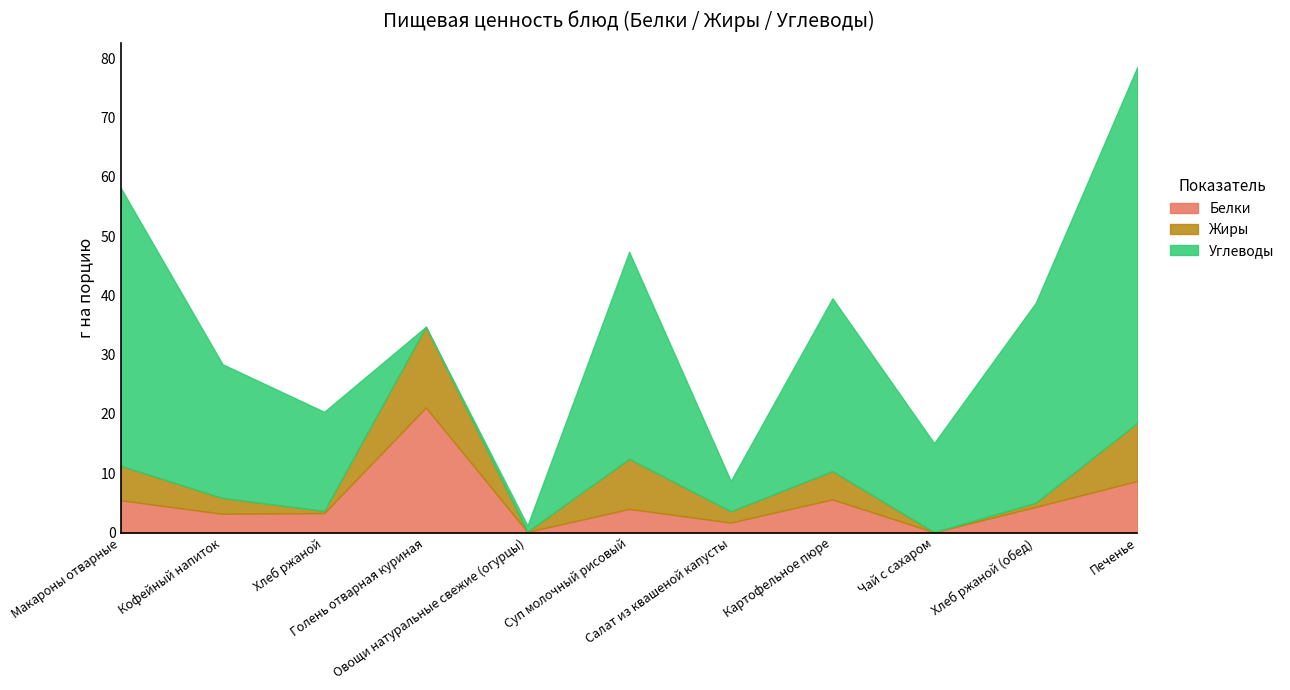

Between Чай с сахаром and Печенье, which series saw the biggest shift?

Углеводы